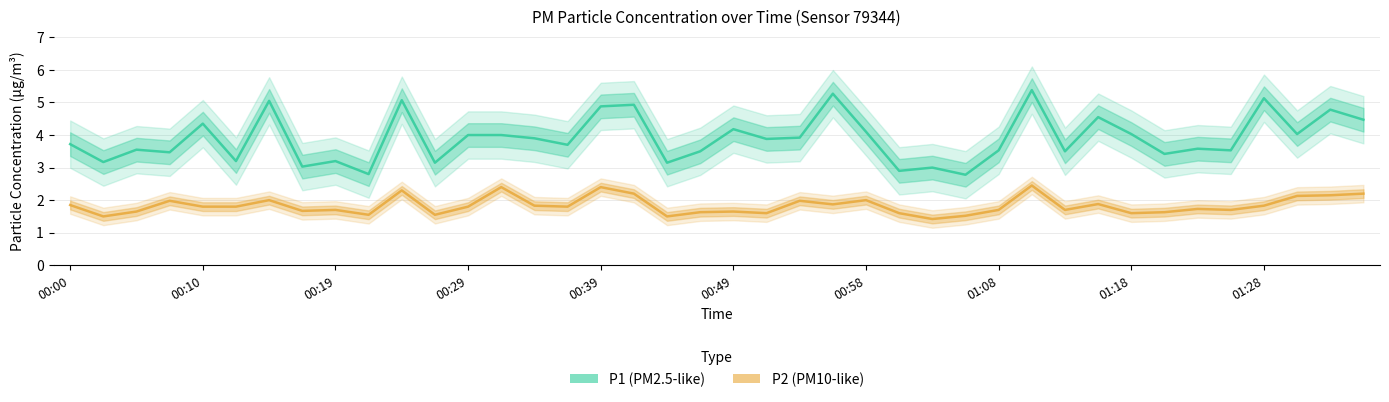

Rank the series by their maximum value, from lowest to highest.

P2 (PM10-like), P1 (PM2.5-like)